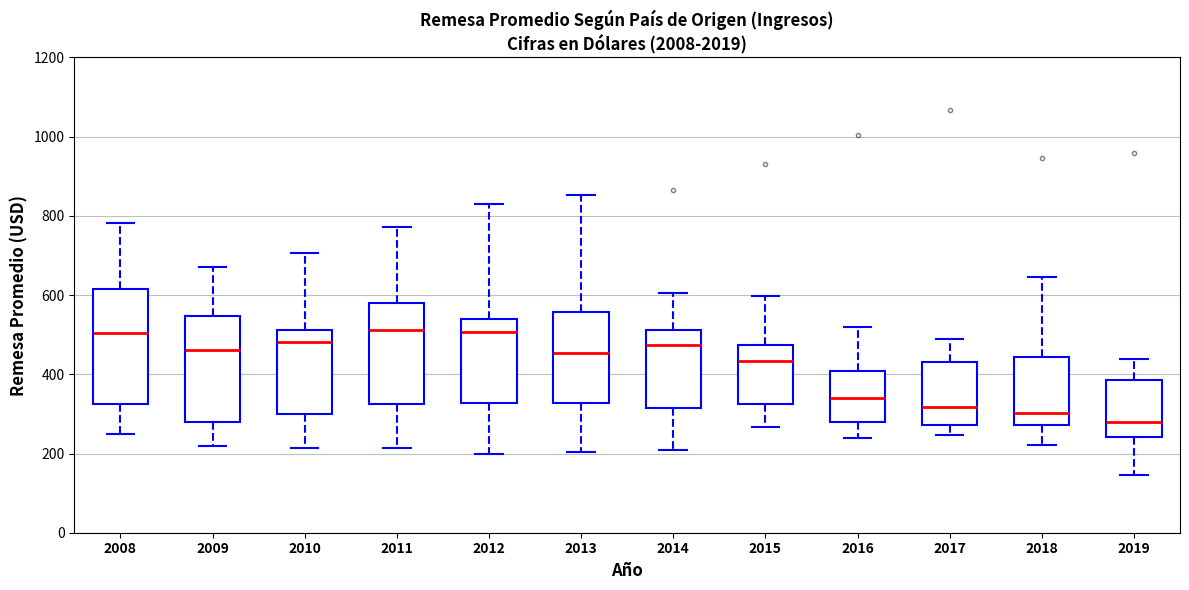

Which box has the lowest median line?

2019